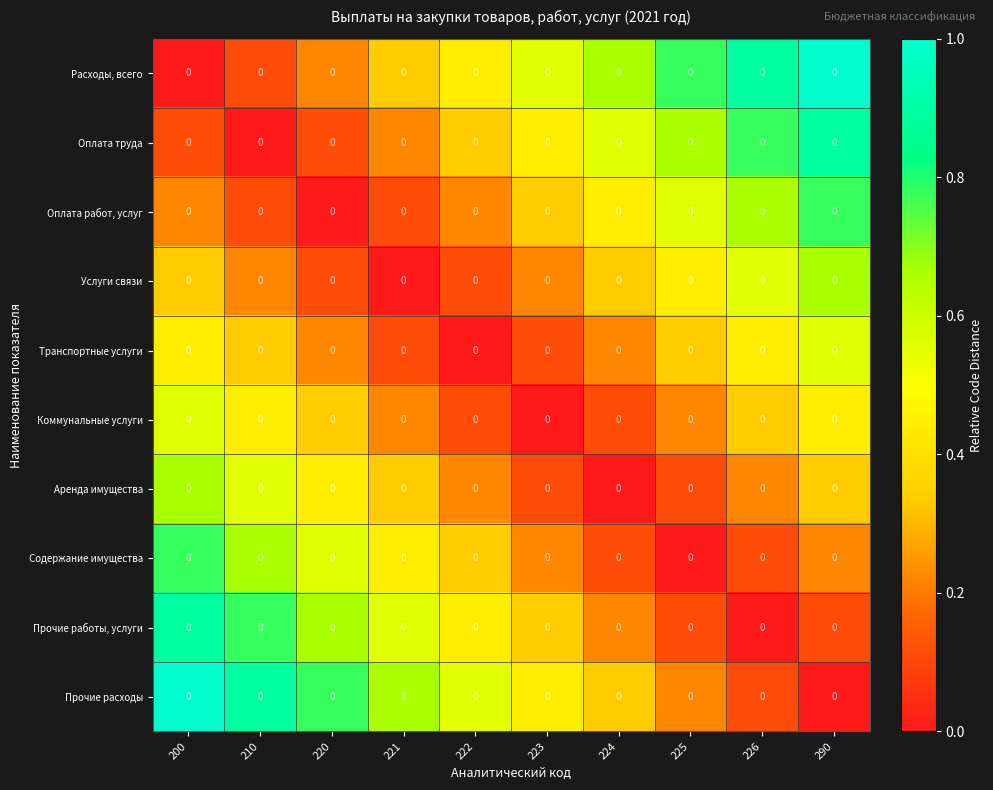

Reading left to right, list all the values displayed in this chart.

Расходы, всего: 200=0.0	210=0.0	220=0.0	221=0.0	222=0.0	223=0.0	224=0.0	225=0.0	226=0.0	290=0.0
Оплата труда: 200=0.0	210=0.0	220=0.0	221=0.0	222=0.0	223=0.0	224=0.0	225=0.0	226=0.0	290=0.0
Оплата работ, услуг: 200=0.0	210=0.0	220=0.0	221=0.0	222=0.0	223=0.0	224=0.0	225=0.0	226=0.0	290=0.0
Услуги связи: 200=0.0	210=0.0	220=0.0	221=0.0	222=0.0	223=0.0	224=0.0	225=0.0	226=0.0	290=0.0
Транспортные услуги: 200=0.0	210=0.0	220=0.0	221=0.0	222=0.0	223=0.0	224=0.0	225=0.0	226=0.0	290=0.0
Коммунальные услуги: 200=0.0	210=0.0	220=0.0	221=0.0	222=0.0	223=0.0	224=0.0	225=0.0	226=0.0	290=0.0
Аренда имущества: 200=0.0	210=0.0	220=0.0	221=0.0	222=0.0	223=0.0	224=0.0	225=0.0	226=0.0	290=0.0
Содержание имущества: 200=0.0	210=0.0	220=0.0	221=0.0	222=0.0	223=0.0	224=0.0	225=0.0	226=0.0	290=0.0
Прочие работы, услуги: 200=0.0	210=0.0	220=0.0	221=0.0	222=0.0	223=0.0	224=0.0	225=0.0	226=0.0	290=0.0
Прочие расходы: 200=0.0	210=0.0	220=0.0	221=0.0	222=0.0	223=0.0	224=0.0	225=0.0	226=0.0	290=0.0